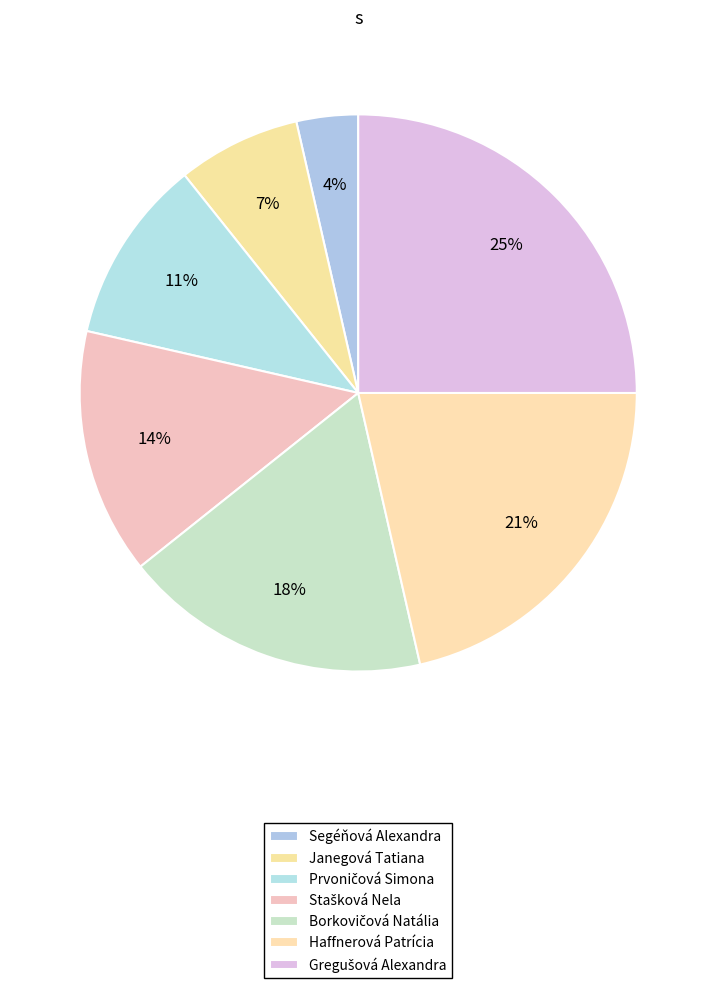

The Haffnerová Patrícia slice represents 21% of the pie. True or false?

True